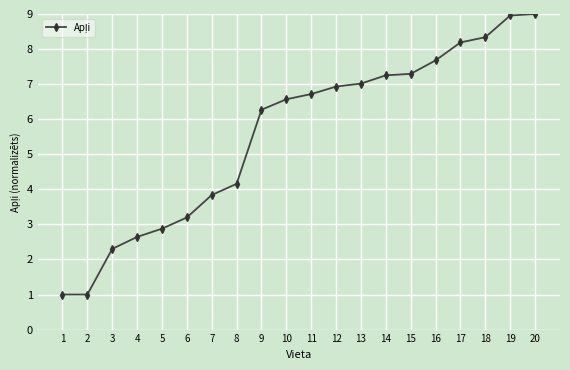

Reading right to left, extract all data points from this chart.

20=9.0	19=9.0	18=8.3	17=8.2	16=7.7	15=7.3	14=7.3	13=7.0	12=6.9	11=6.7	10=6.6	9=6.3	8=4.2	7=3.8	6=3.2	5=2.9	4=2.6	3=2.3	2=1.0	1=1.0